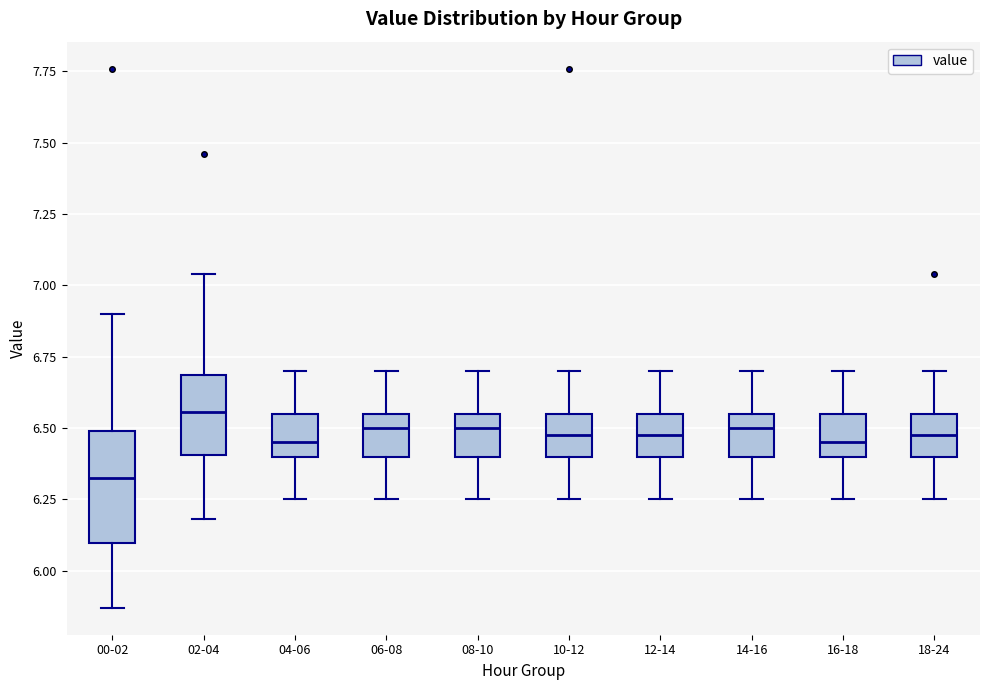

Reading left to right, transcribe this box plot: for each box, give where its median line is, the range the box spans, and where its two whiskers end, as read against the y-axis. The values are not printed on the chart, so give them approximately, as read against the axis.

00-02: median 6.35, box 6.10 to 6.50, whiskers 5.85 to 6.90
02-04: median 6.55, box 6.40 to 6.70, whiskers 6.20 to 7.05
04-06: median 6.45, box 6.40 to 6.55, whiskers 6.25 to 6.70
06-08: median 6.50, box 6.40 to 6.55, whiskers 6.25 to 6.70
08-10: median 6.50, box 6.40 to 6.55, whiskers 6.25 to 6.70
10-12: median 6.50, box 6.40 to 6.55, whiskers 6.25 to 6.70
12-14: median 6.50, box 6.40 to 6.55, whiskers 6.25 to 6.70
14-16: median 6.50, box 6.40 to 6.55, whiskers 6.25 to 6.70
16-18: median 6.45, box 6.40 to 6.55, whiskers 6.25 to 6.70
18-24: median 6.50, box 6.40 to 6.55, whiskers 6.25 to 6.70